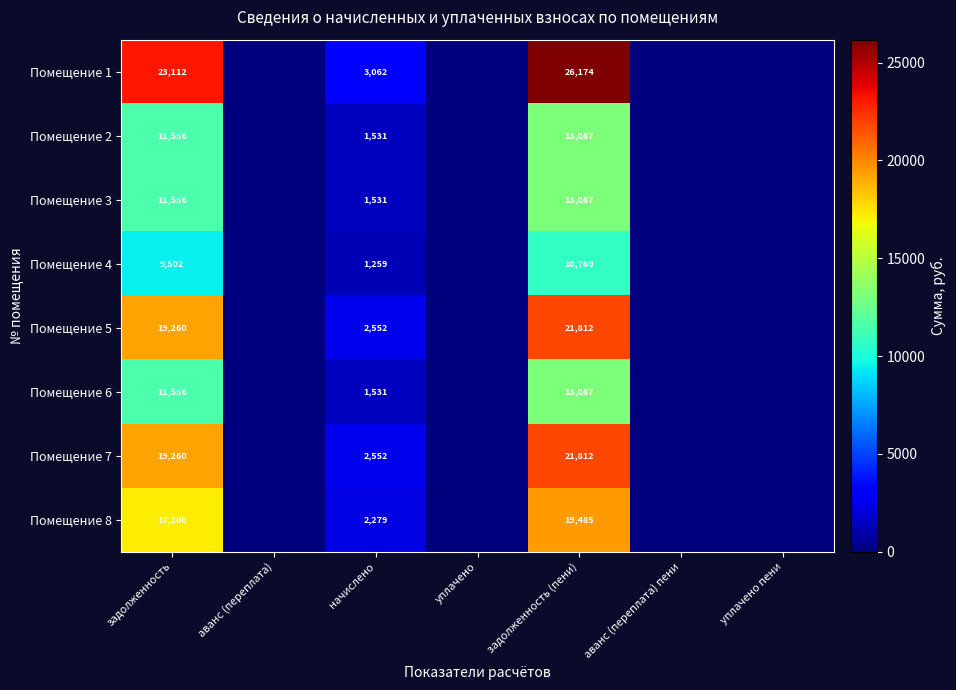

What is the total value across all series at задолженность?

123008